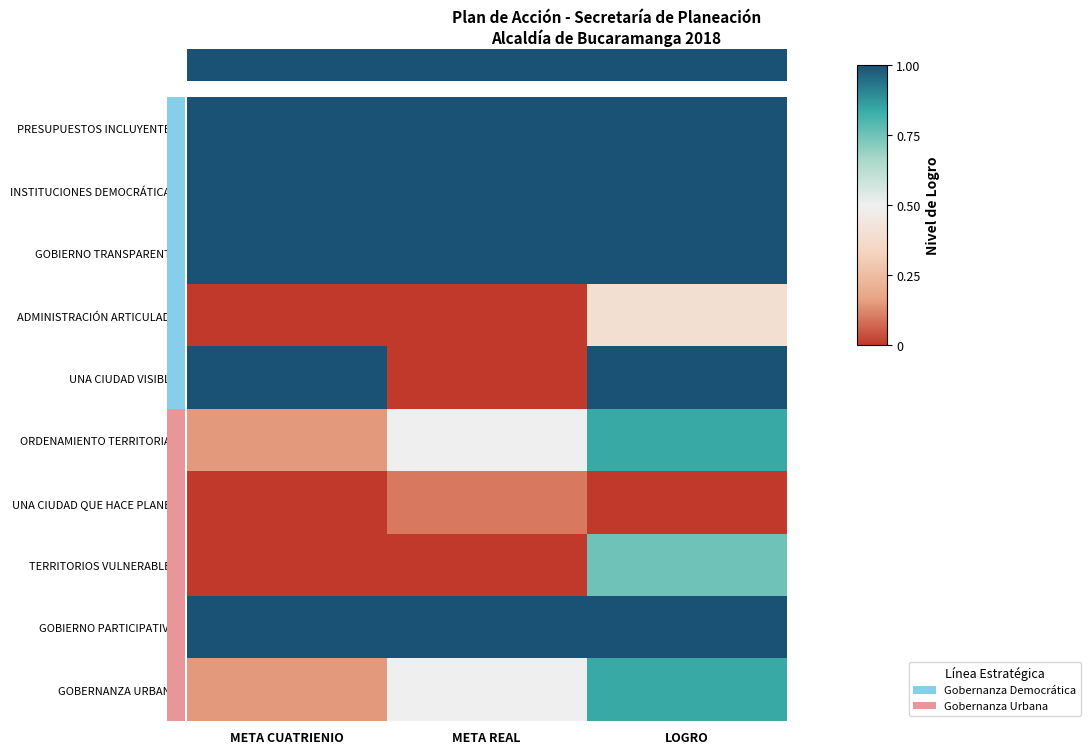

Count the number of data series in this chart.

10